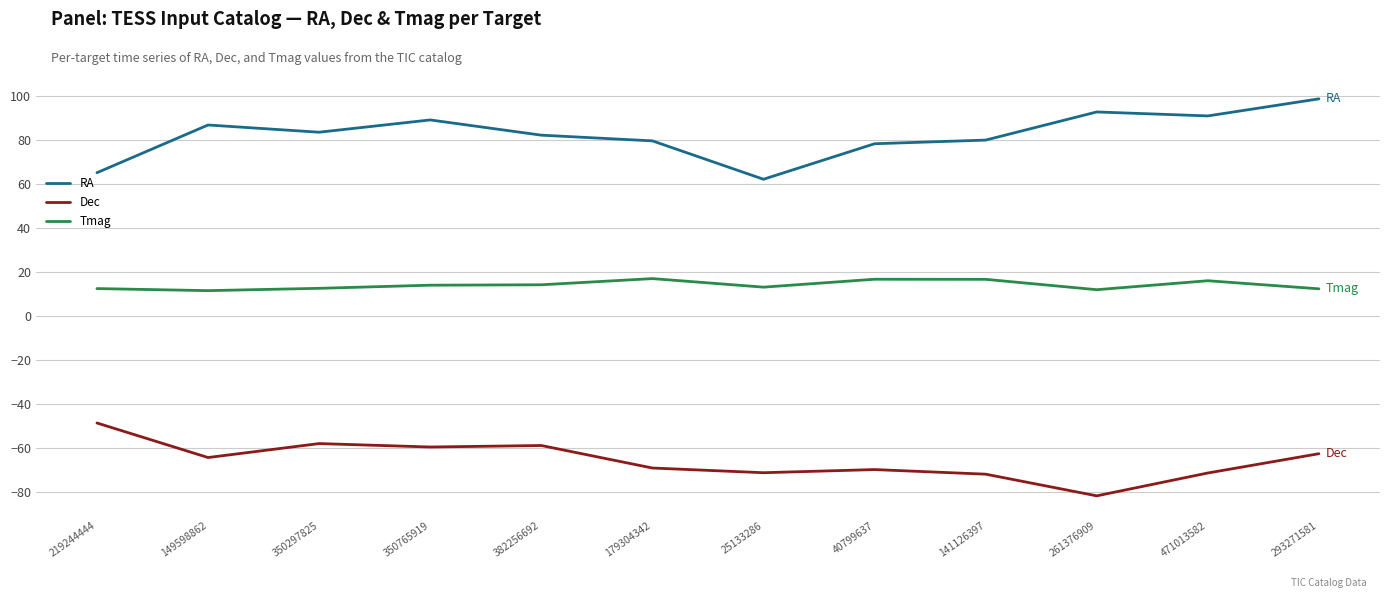

At 350765919, list the series in order from smallest to largest.

Dec, Tmag, RA